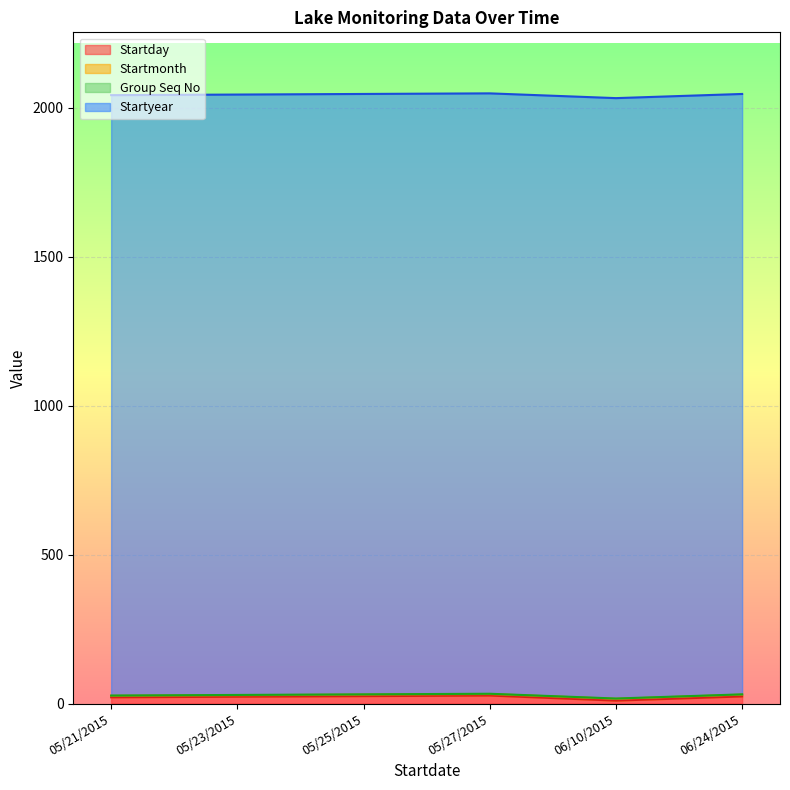

Rank the categories by Startday value from highest to lowest.

05/27/2015, 05/25/2015, 06/24/2015, 05/23/2015, 05/21/2015, 06/10/2015